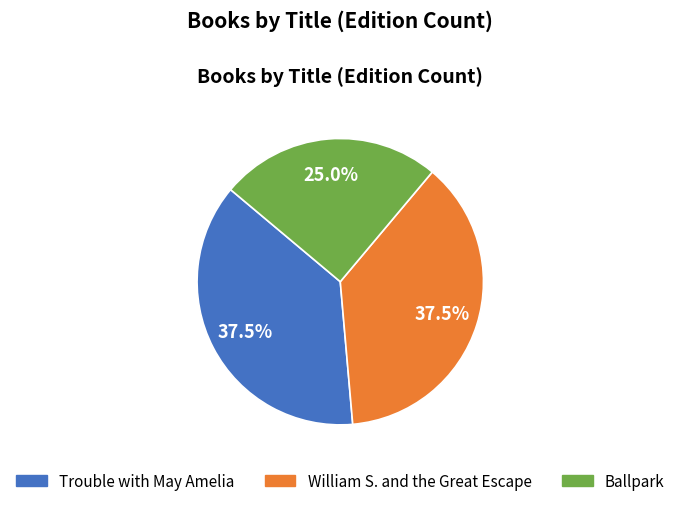

What percentage do Trouble with May Amelia and William S. and the Great Escape together represent?

75.0%